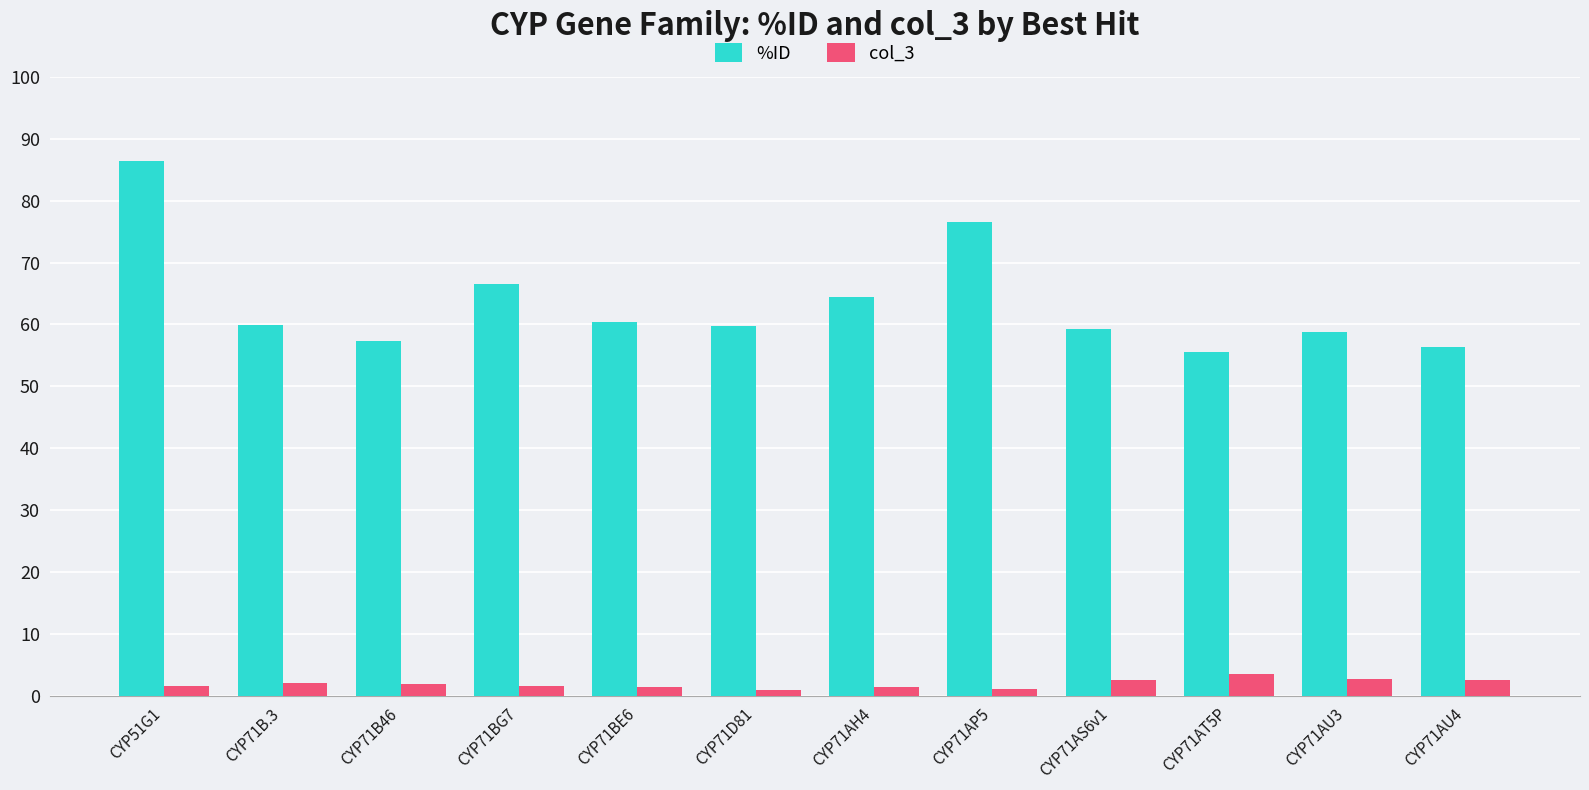

At which label does %ID reach its peak?

CYP51G1